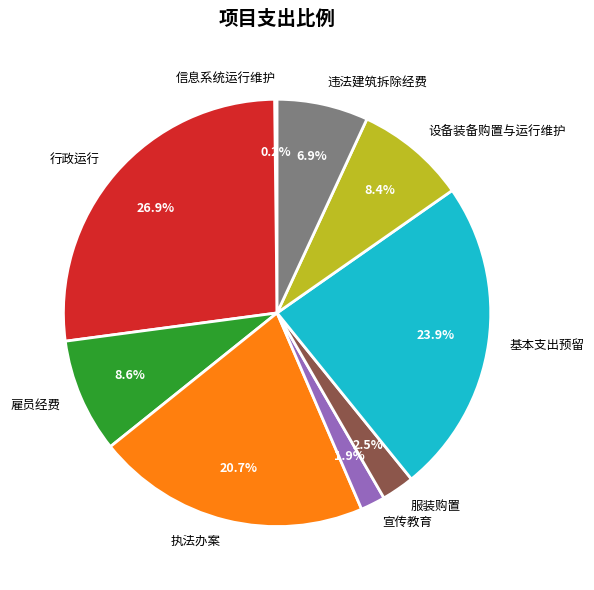

True or false: 宣传教育 accounts for 16% of the total.

False